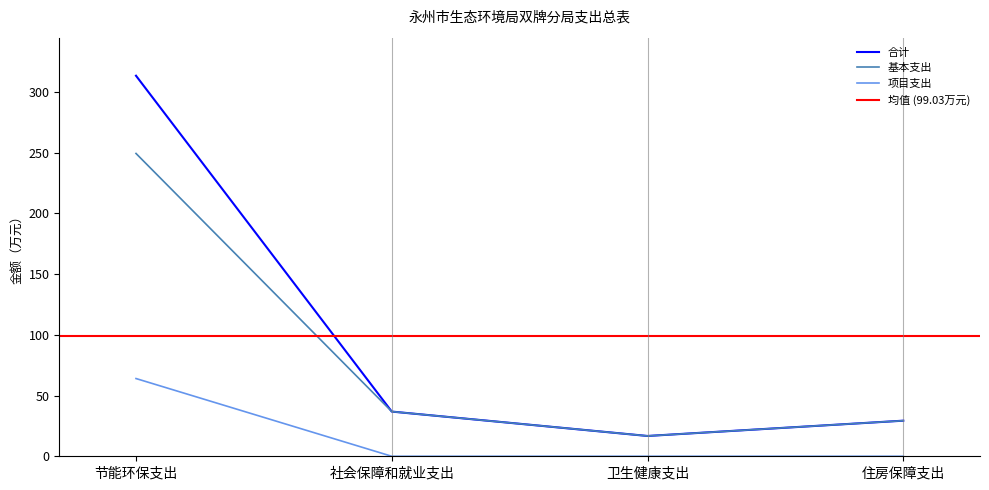

How many lines are shown in the chart?

3